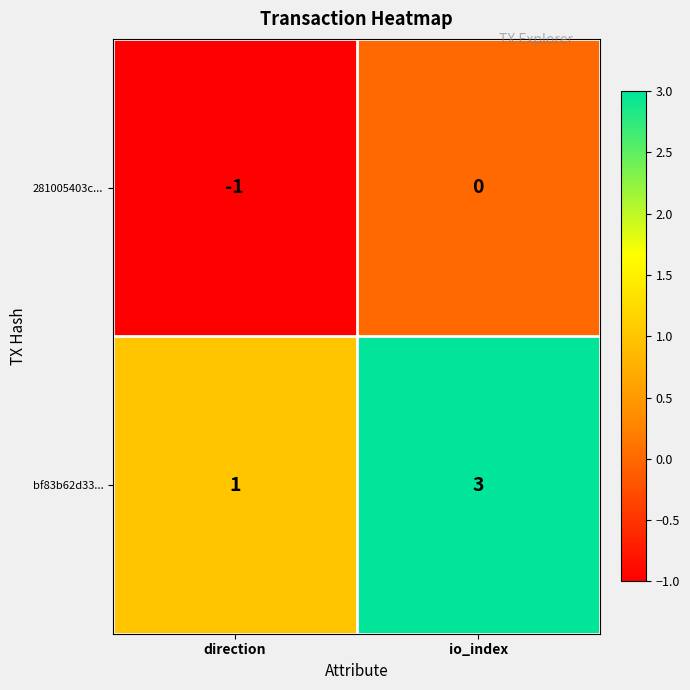

What is the greatest value displayed?

3